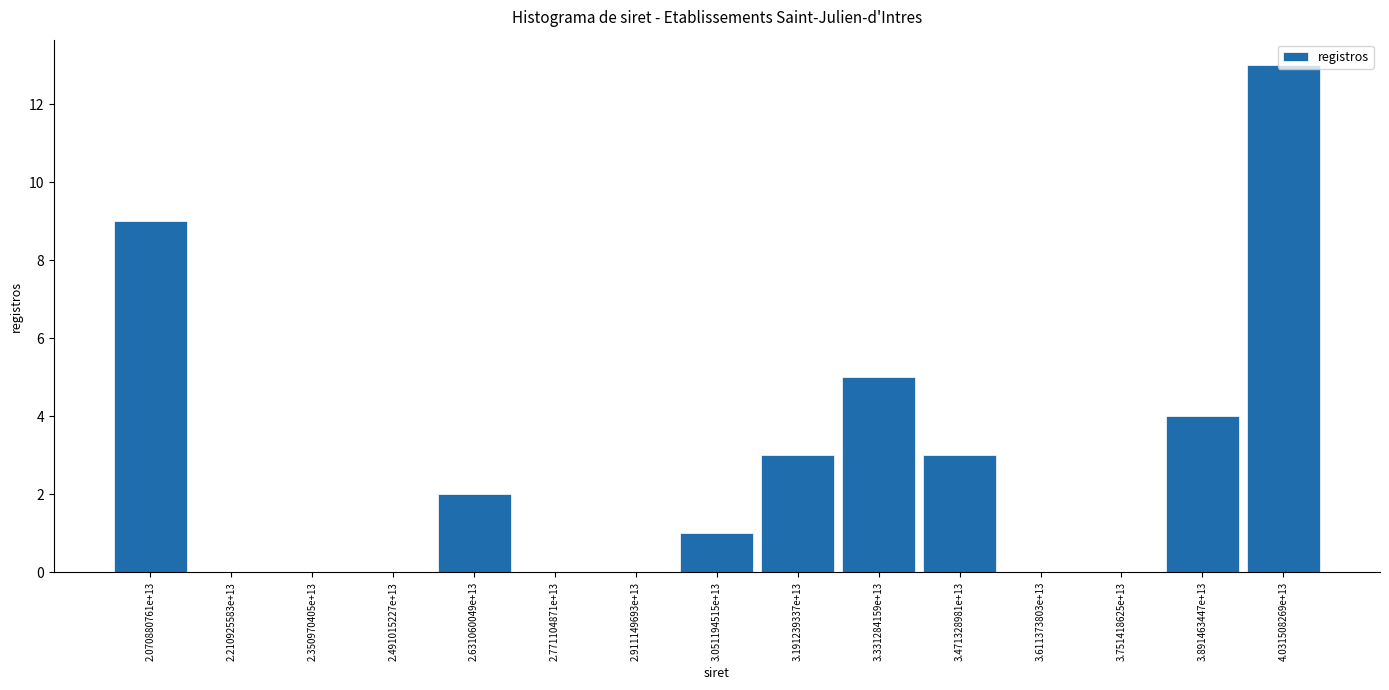

What is the ratio of the value at 3.191239337e+13 to the value at 2.070880761e+13?

0.3